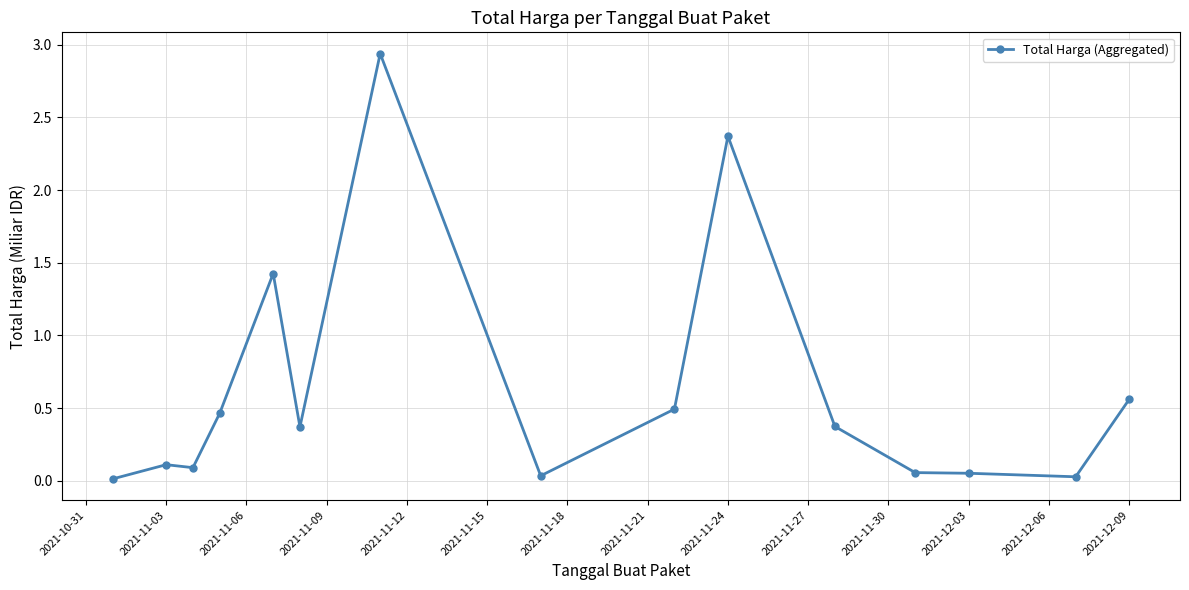

What is the difference between the second highest and second lowest values?

2.3